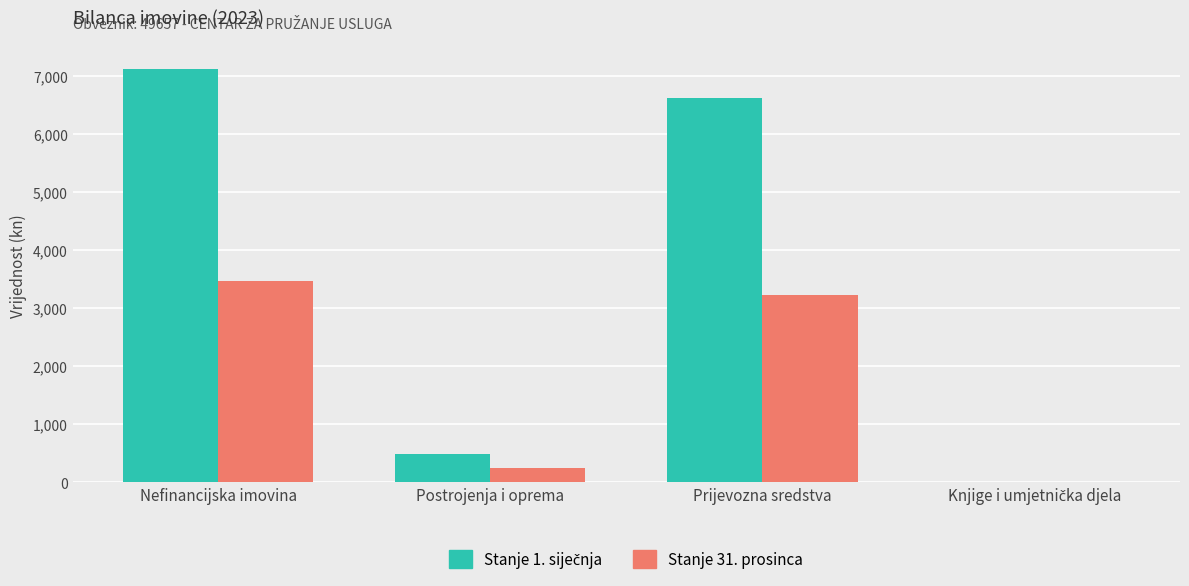

Which category has the highest value across all series?

Nefinancijska imovina